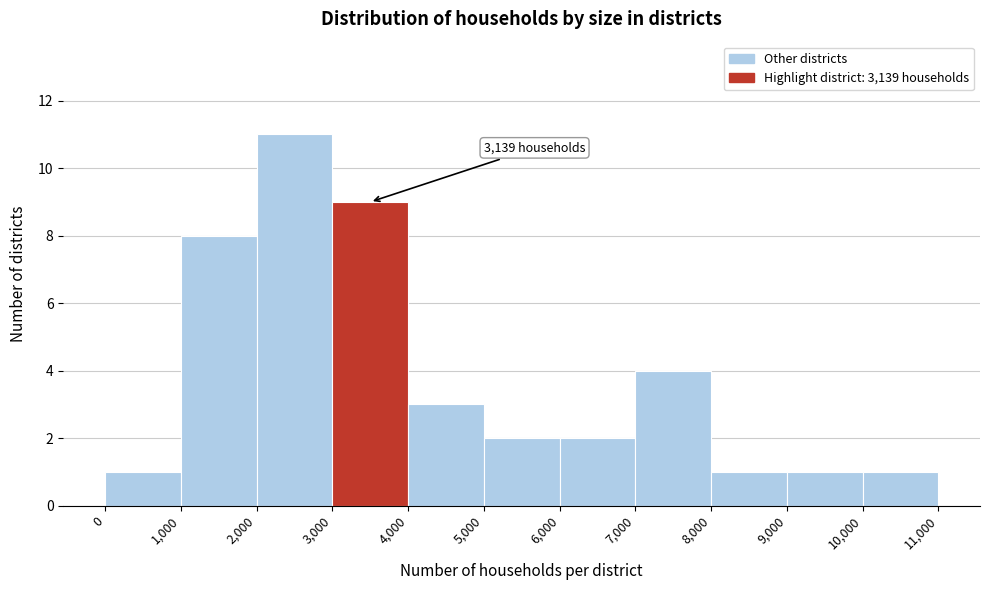

Which range on the x-axis has the tallest bar?

2,000 to 3,000